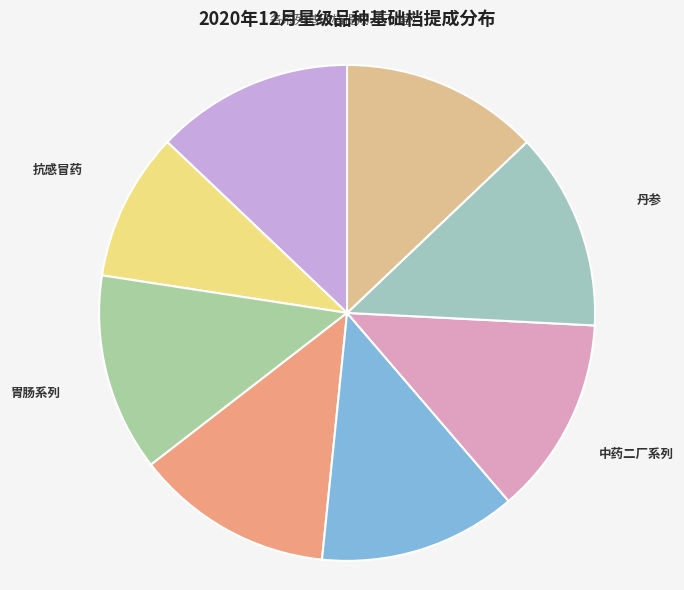

Count the number of slices in the pie.

8